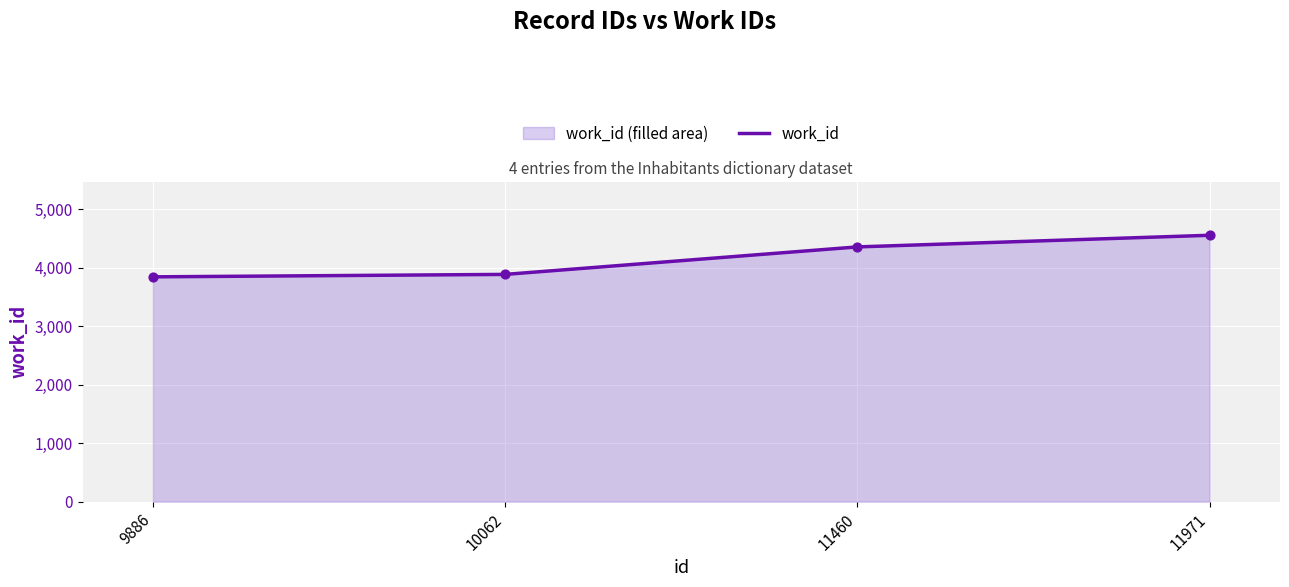

Between 11460 and 11971, which is larger?

11971